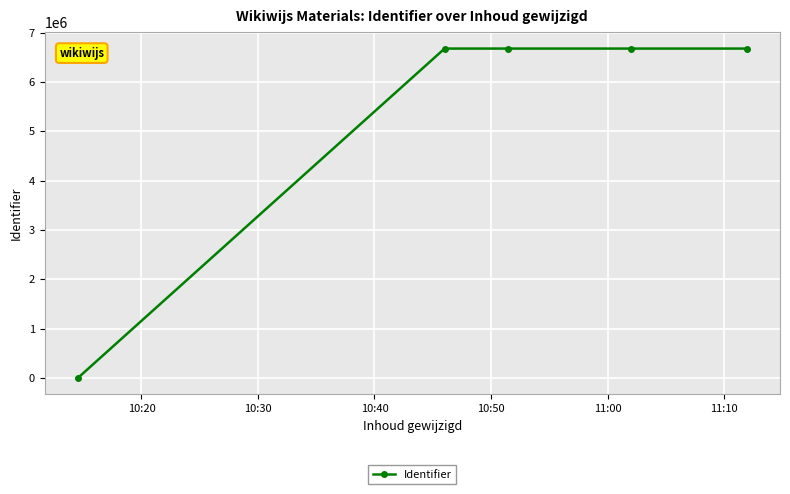

What is the average value?

5342957